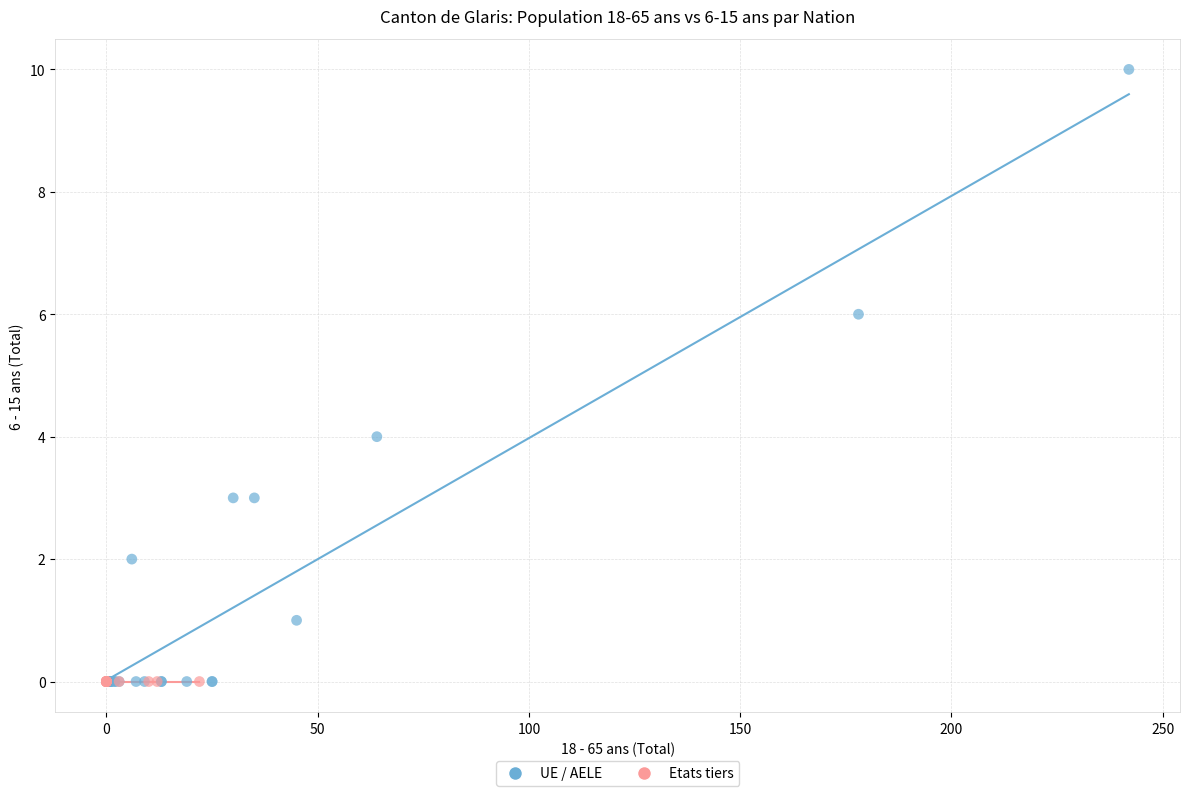

Which series reaches the maximum Y coordinate?

UE / AELE